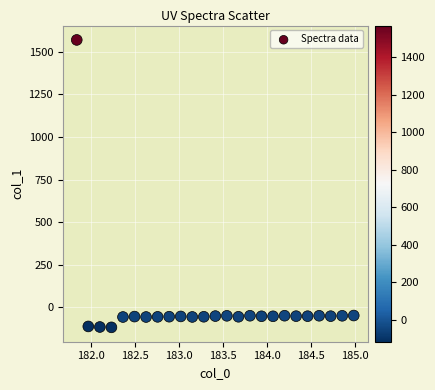

What is the range of Y values (max minus min)?

1687.7